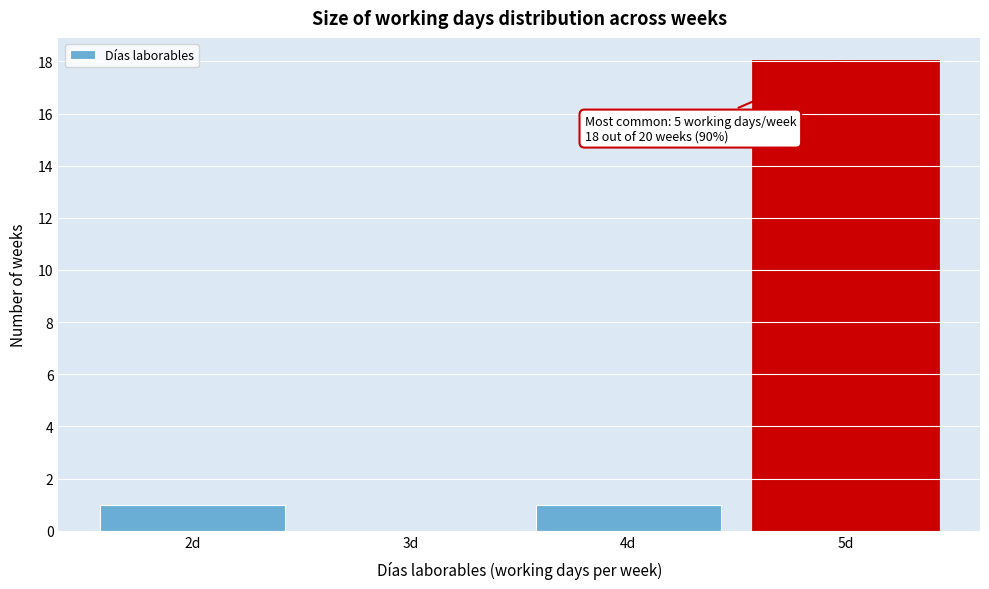

Over which range of the x-axis is the bar tallest?

4.5 to 5.5